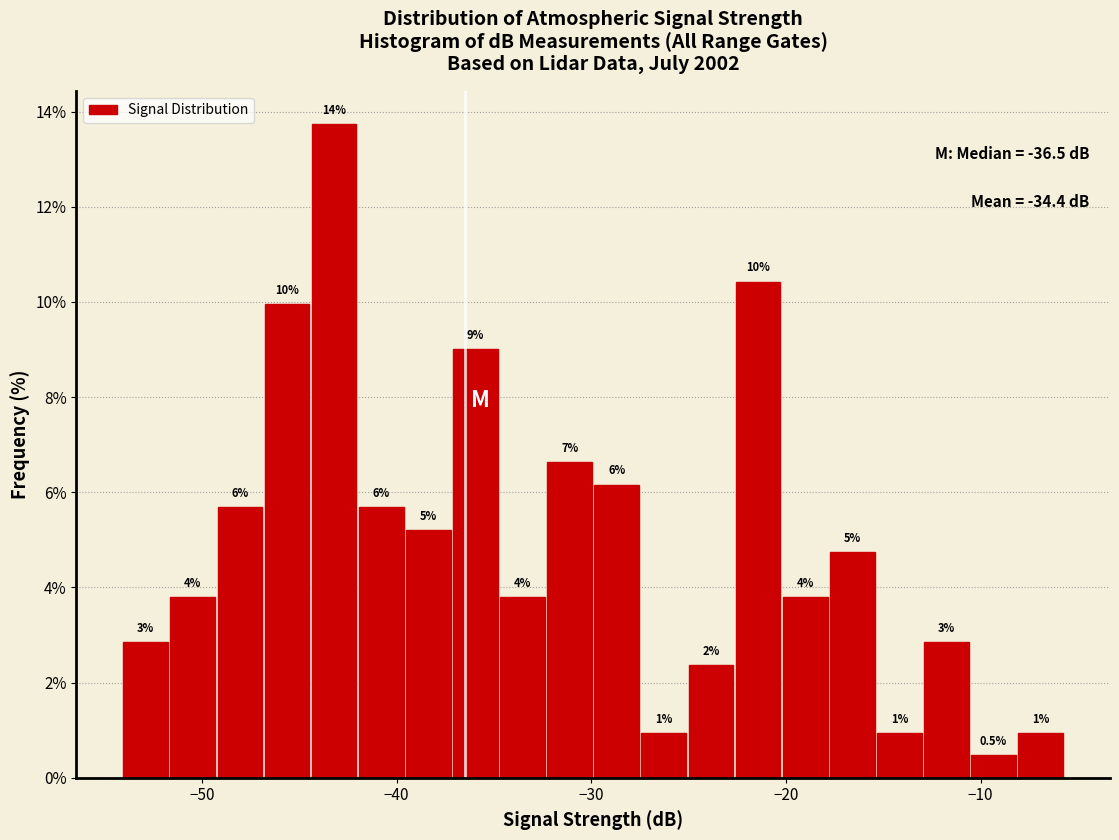

Read against the x-axis, roughly where is the centre of the tallest bar?

-43